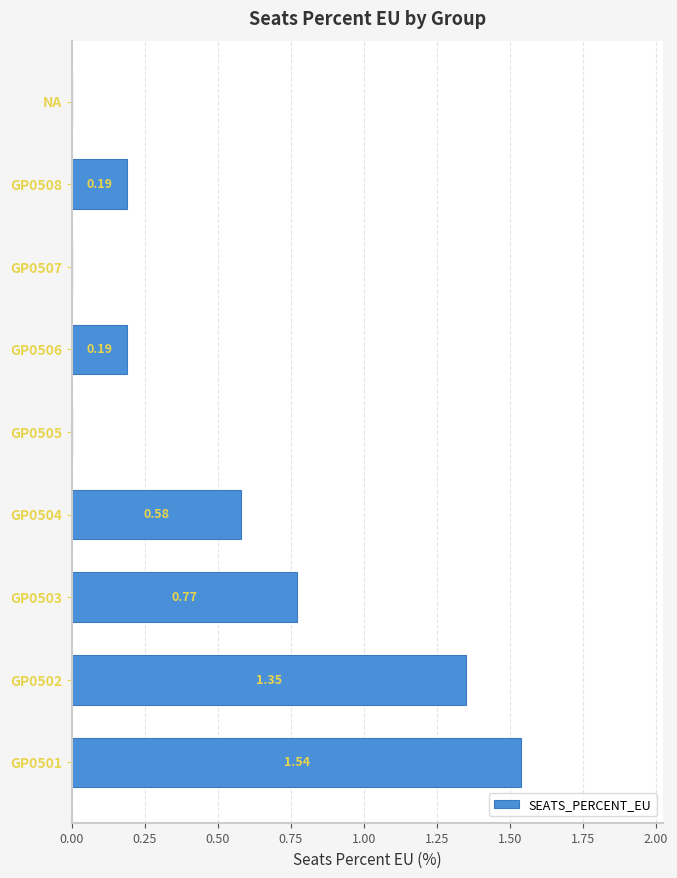

Are the bars grouped side by side (vs. stacked)?

No